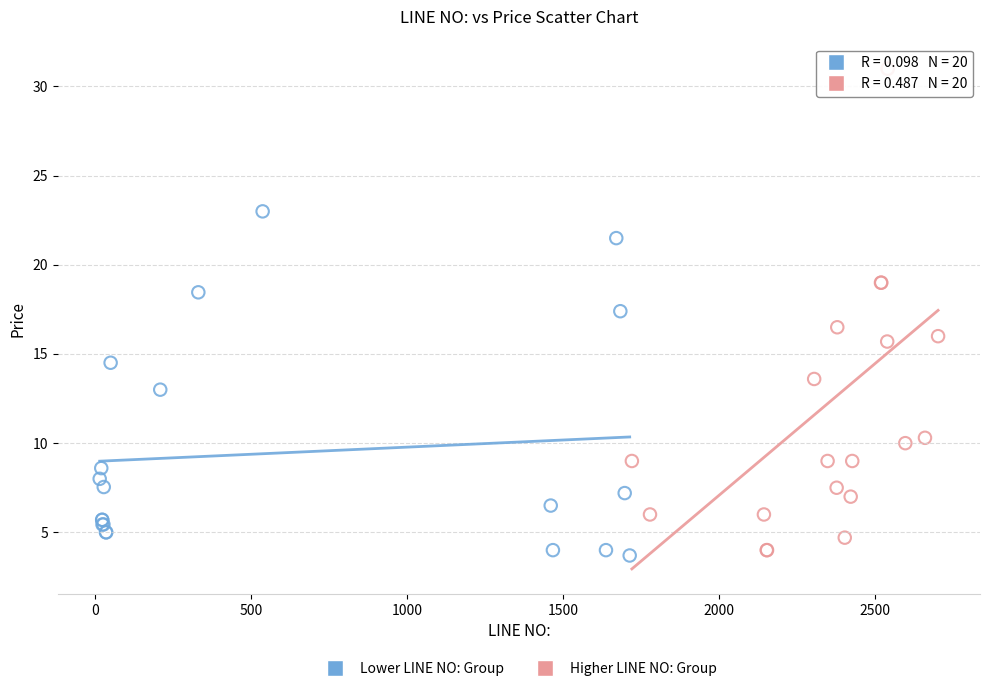

Which series reaches the maximum Y coordinate?

Higher LINE NO: Group